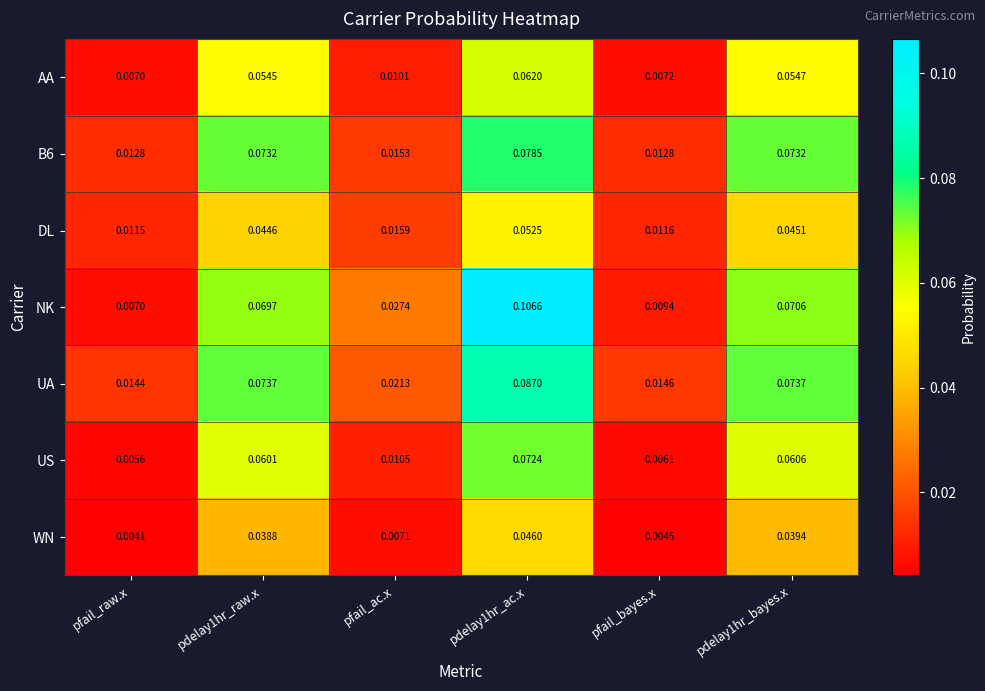

Where is WN nearest to the value 0?

pfail_raw.x